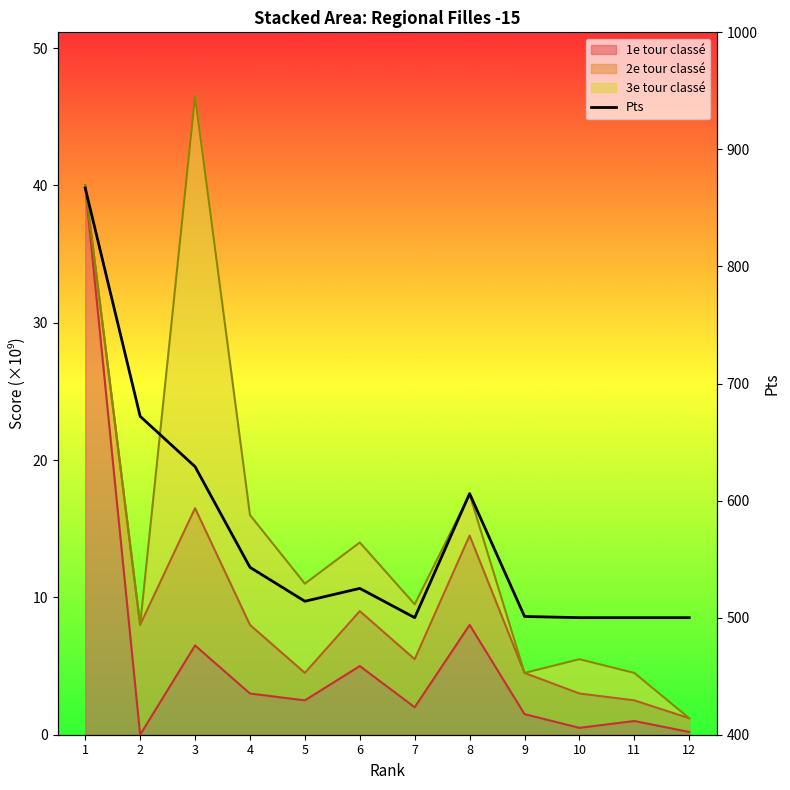

Is it true that the value at 8 is 843?

False